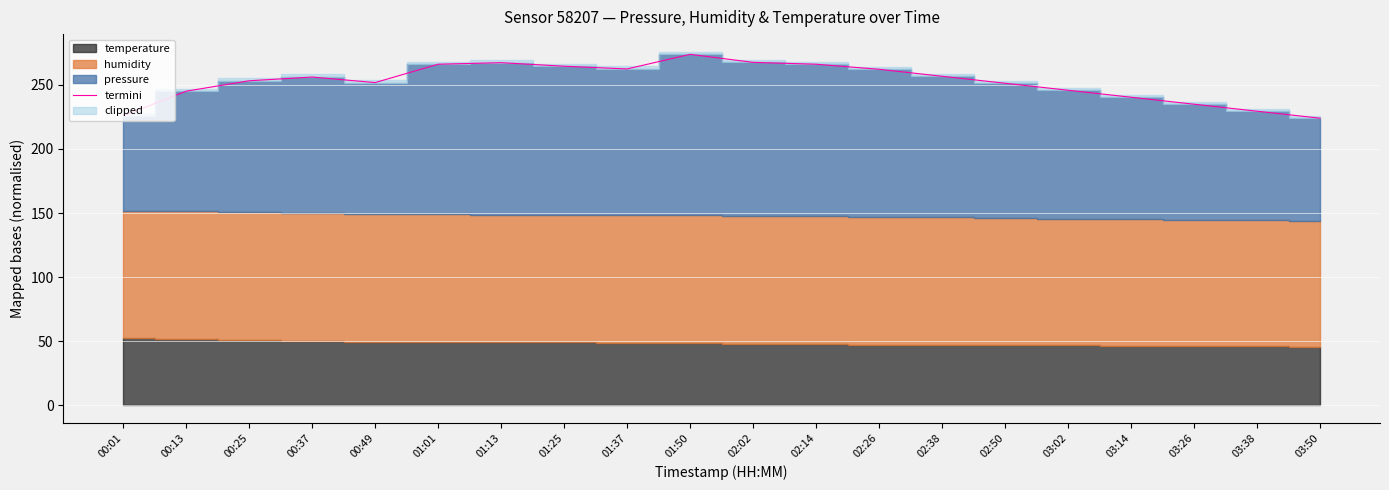

Where does the data first go above 256?

00:37